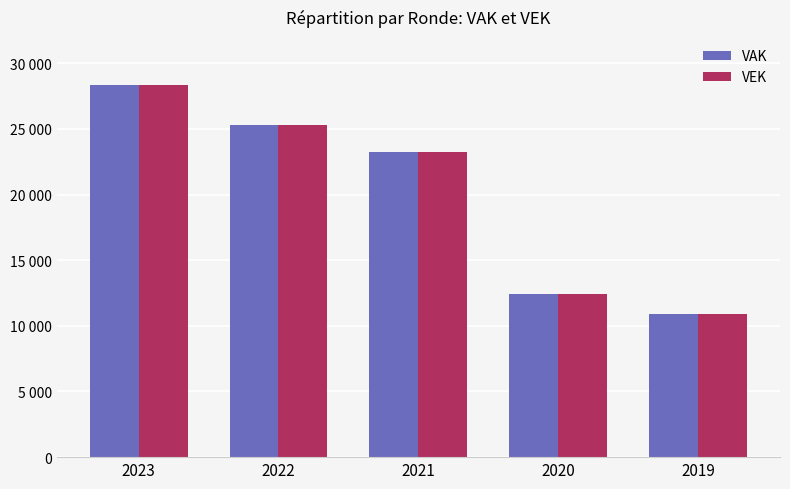

List the series in order of their overall mean, highest first.

VAK, VEK